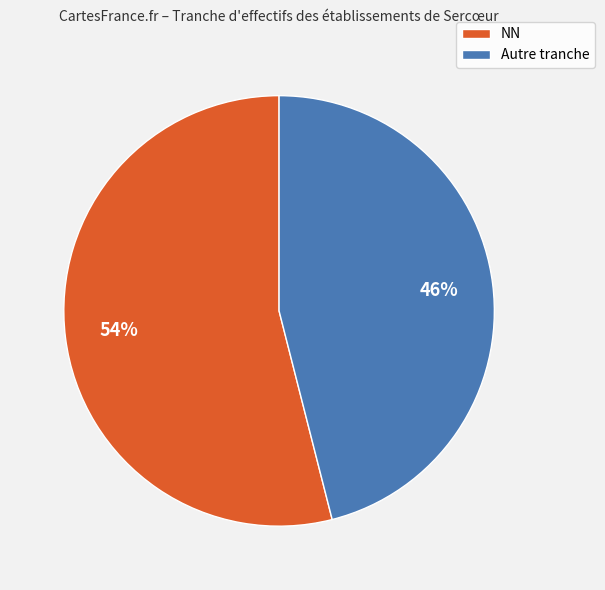

To the nearest percent, what is the average slice percentage?

50%